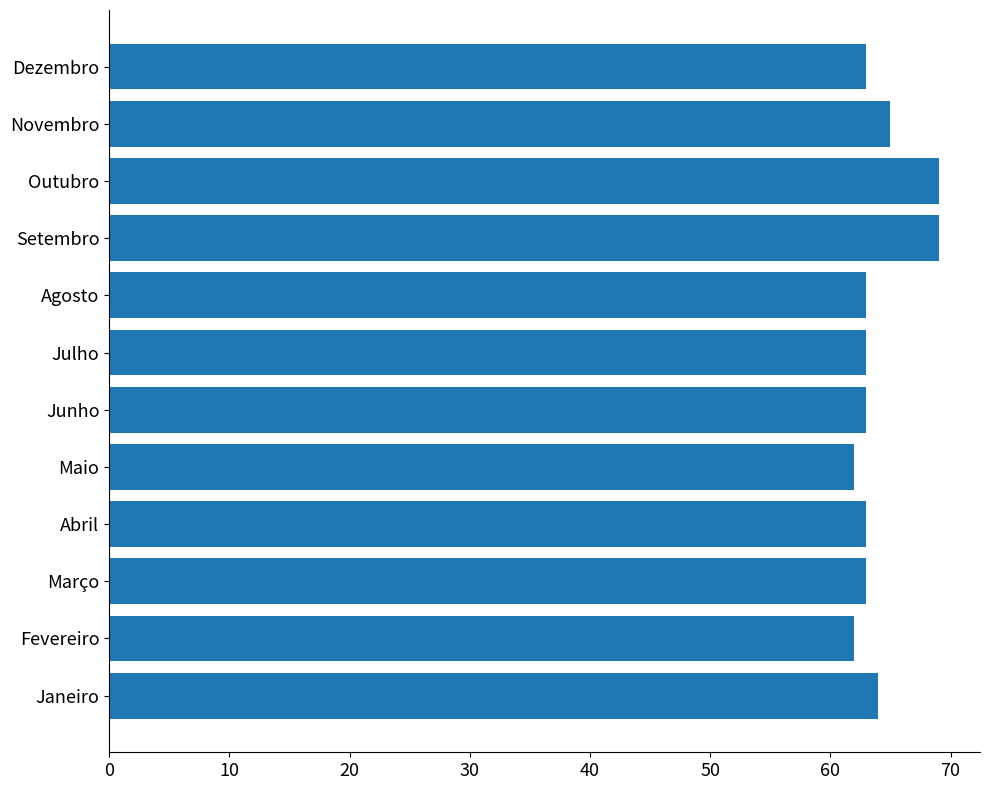

Where is the data nearest to the value 65?

Novembro